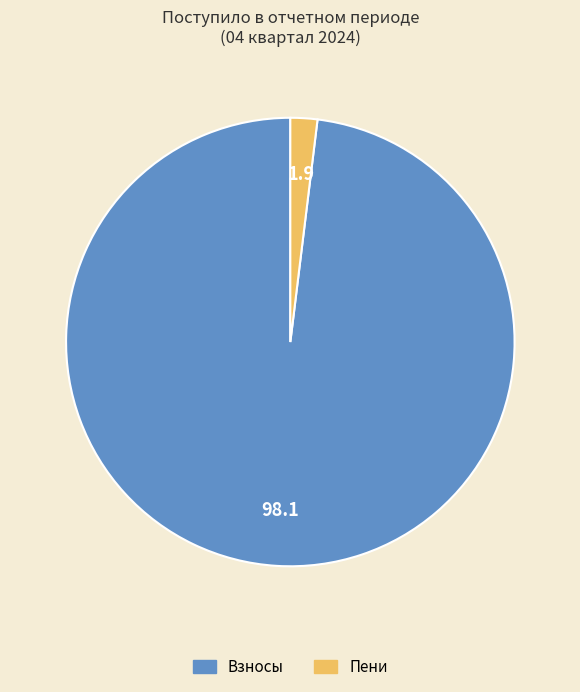

Is there a majority slice in this chart?

Yes